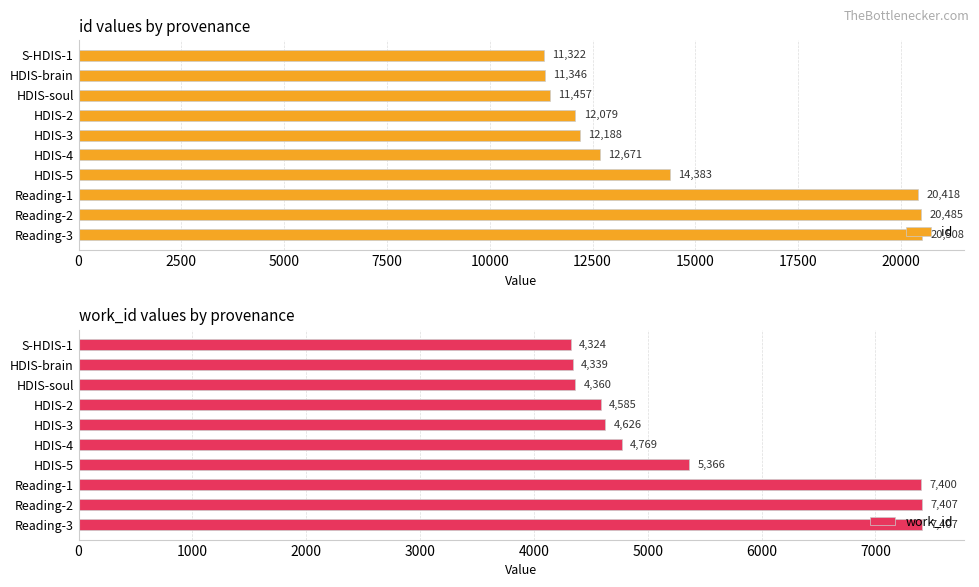

Read the id value at HDIS-brain.

11346